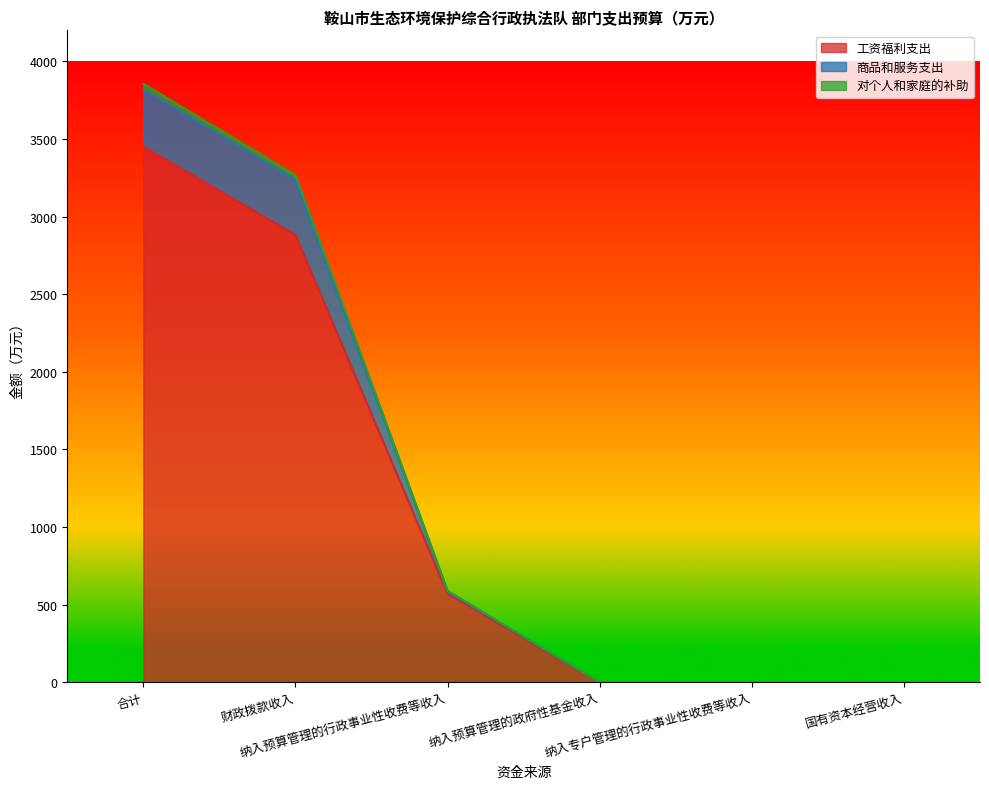

List the series in order of their peak value, lowest first.

工资福利支出, 商品和服务支出, 对个人和家庭的补助